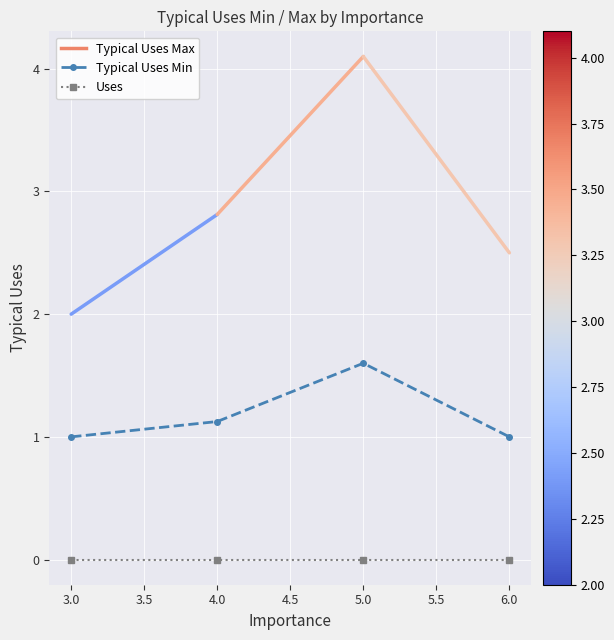

Which series changed the most between 3.0 and 5.0?

Typical Uses Min